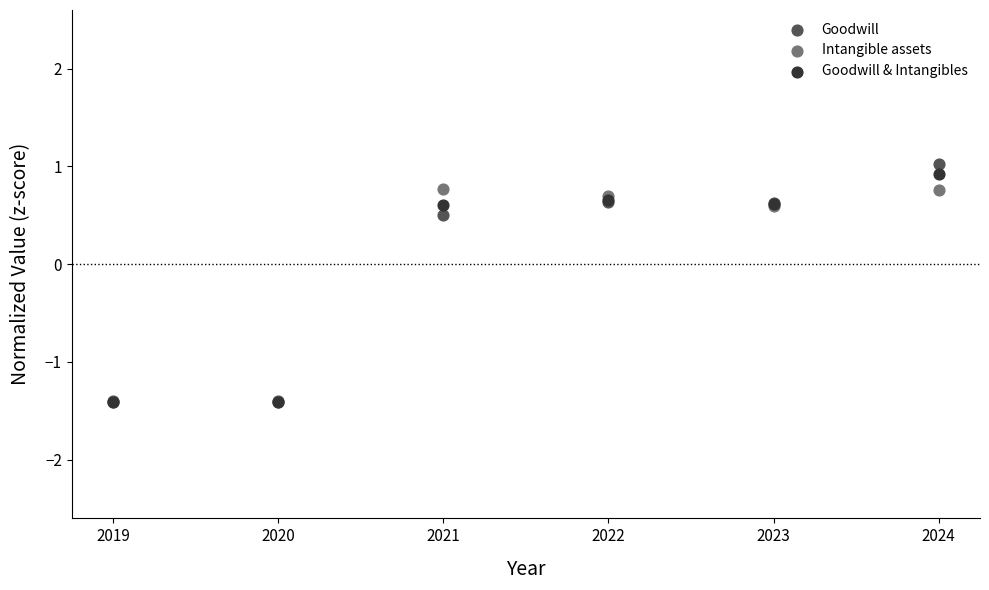

In the Goodwill & Intangibles series, what Y value is closest to 0?

0.6